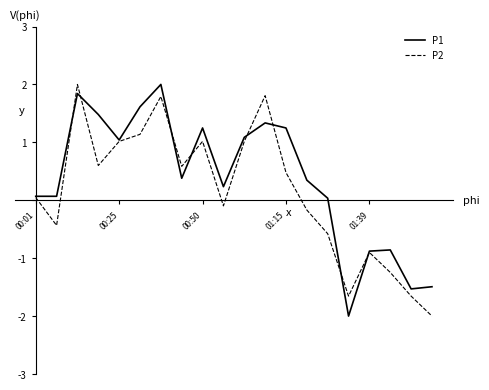

What is the highest value of the P1 series?

2.0